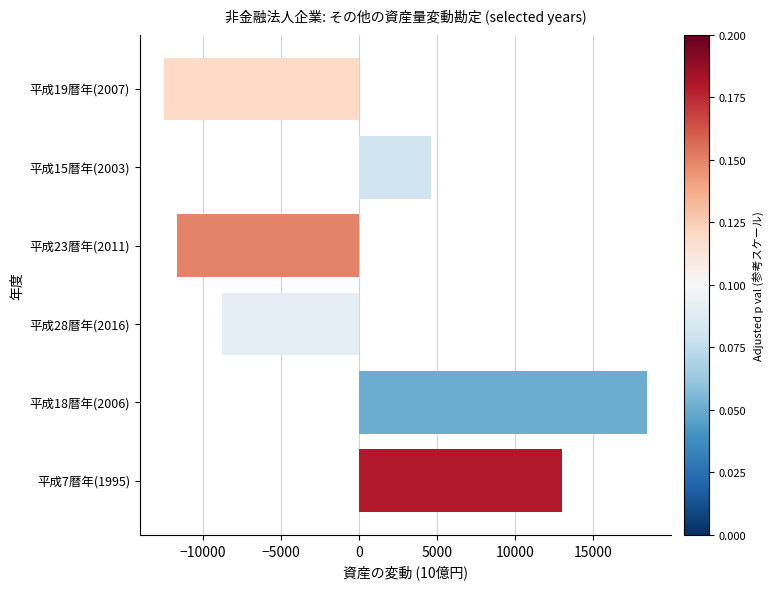

Which has a higher value, 平成7暦年(1995) or 平成28暦年(2016)?

平成7暦年(1995)